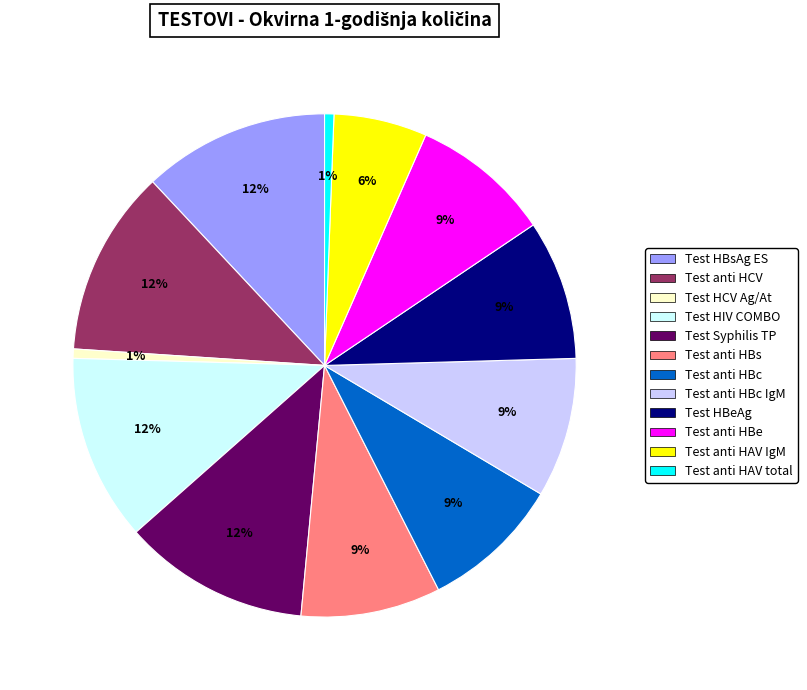

Is there any slice that represents more than half of the pie?

No